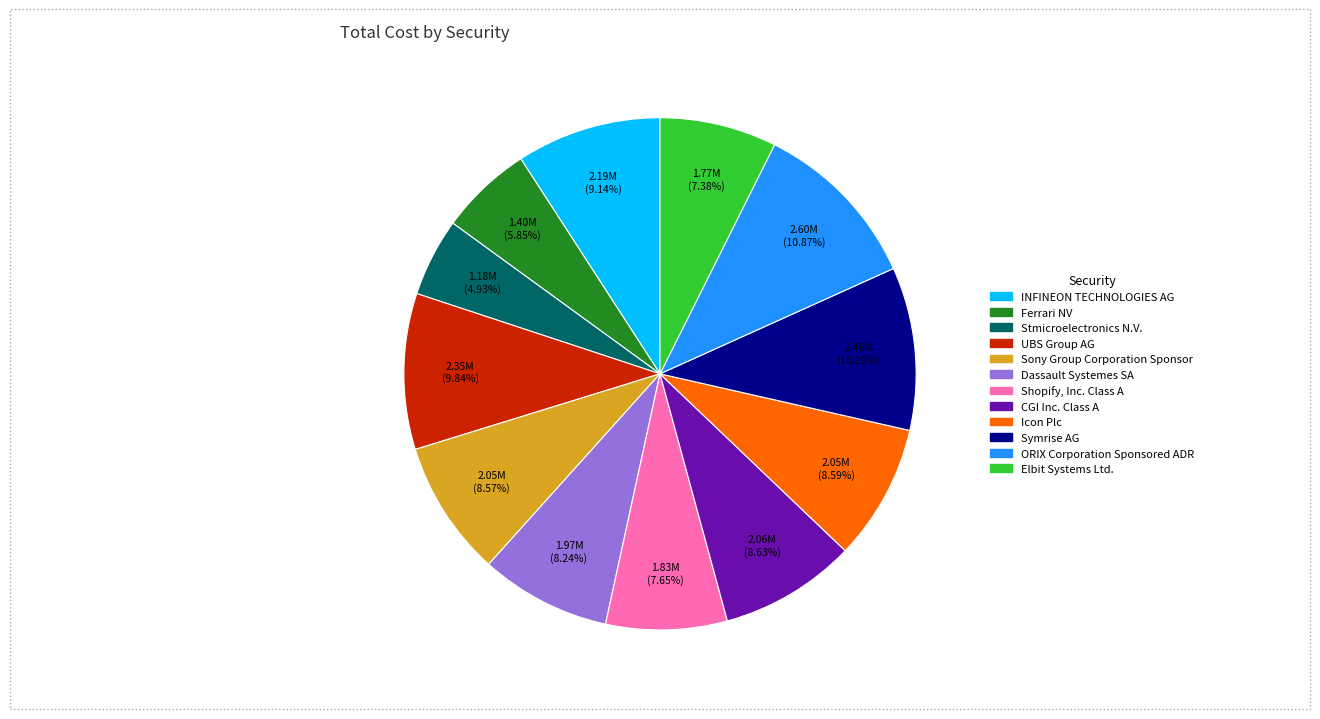

Rank the categories by value from lowest to highest.

Stmicroelectronics N.V., Ferrari NV, Elbit Systems Ltd., Shopify, Inc. Class A, Dassault Systemes SA, Sony Group Corporation Sponsor, Icon Plc, CGI Inc. Class A, INFINEON TECHNOLOGIES AG, UBS Group AG, Symrise AG, ORIX Corporation Sponsored ADR